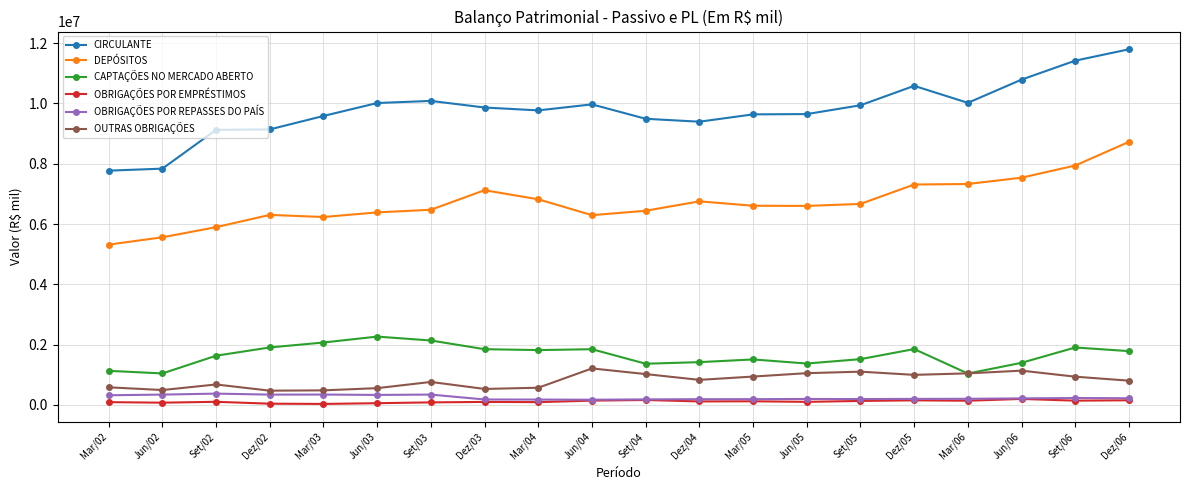

Is the value of CIRCULANTE at Set/06 greater than the value of DEPÓSITOS at Mar/02?

Yes